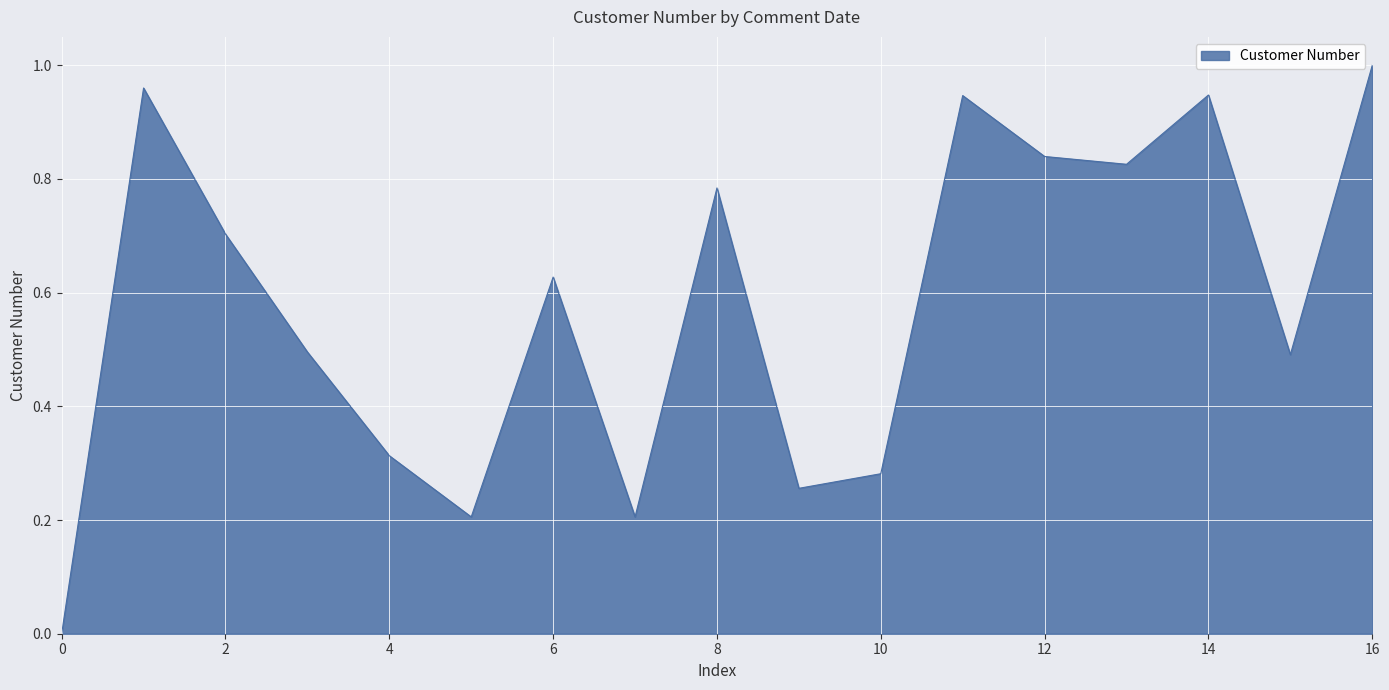

Which label corresponds to the largest value in the chart?

16